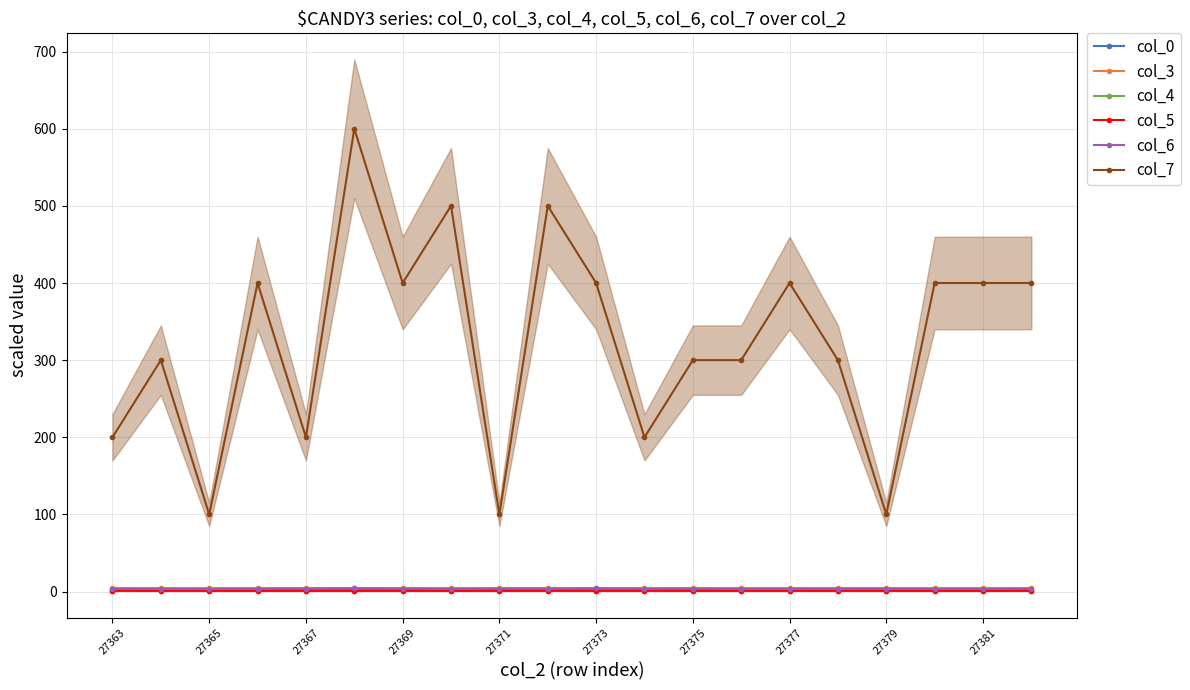

Does the chart have visible grid lines?

Yes